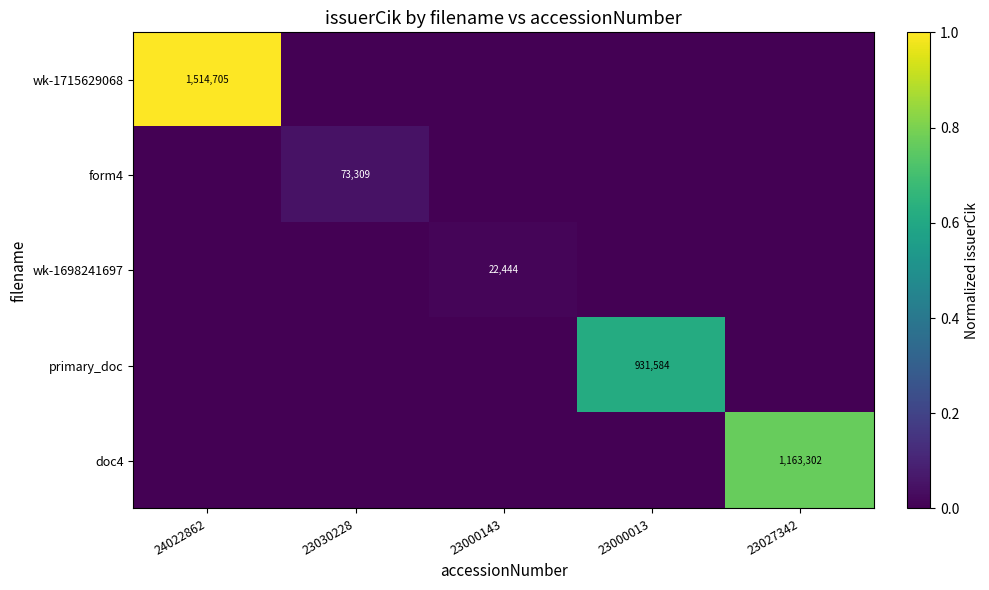

True or false: wk-1698241697 has a value of 22444 at 23000143.

True